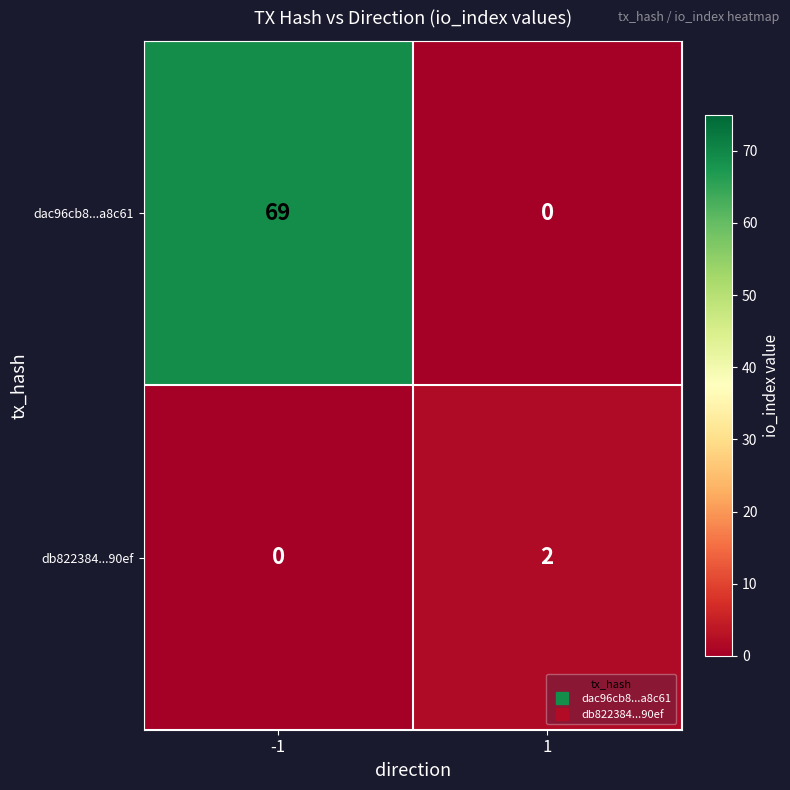

The db822384...90ef series shows 1 at -1. True or false?

False